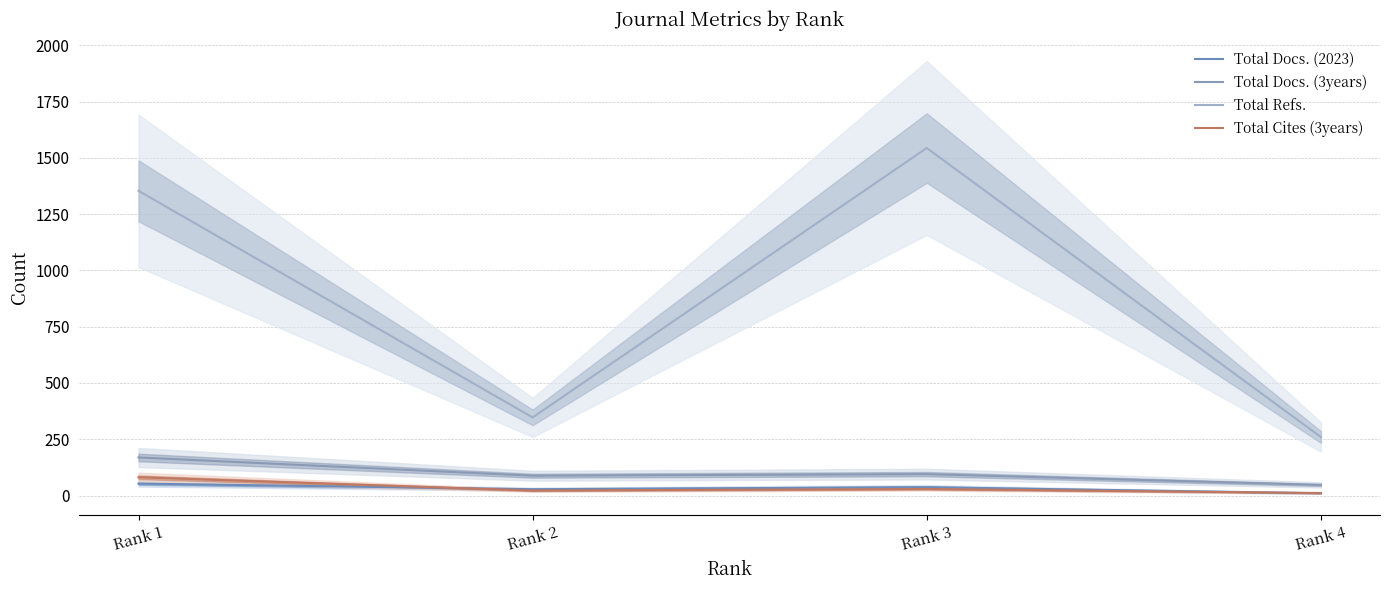

True or false: Total Refs. and Total Docs. (3years) intersect in this chart.

False